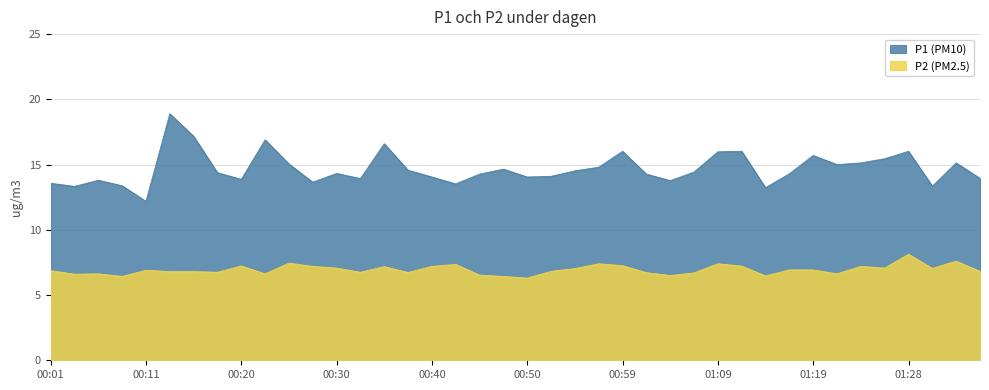

What is the minimum value shown in the chart?

6.3